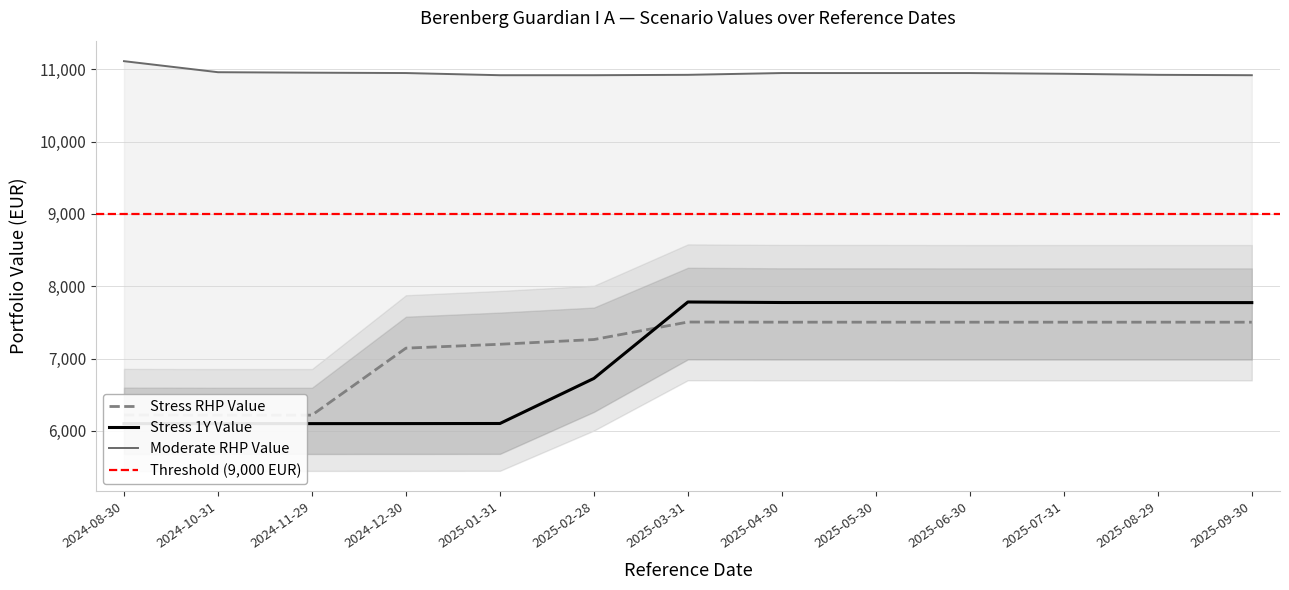

At which category does Stress_RHP_Value reach its first local peak?

2025-03-31